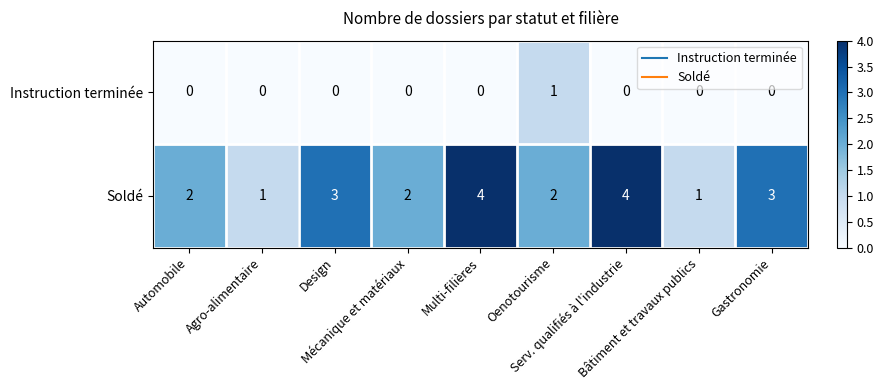

How many Instruction terminée values are between 0 and 1?

9